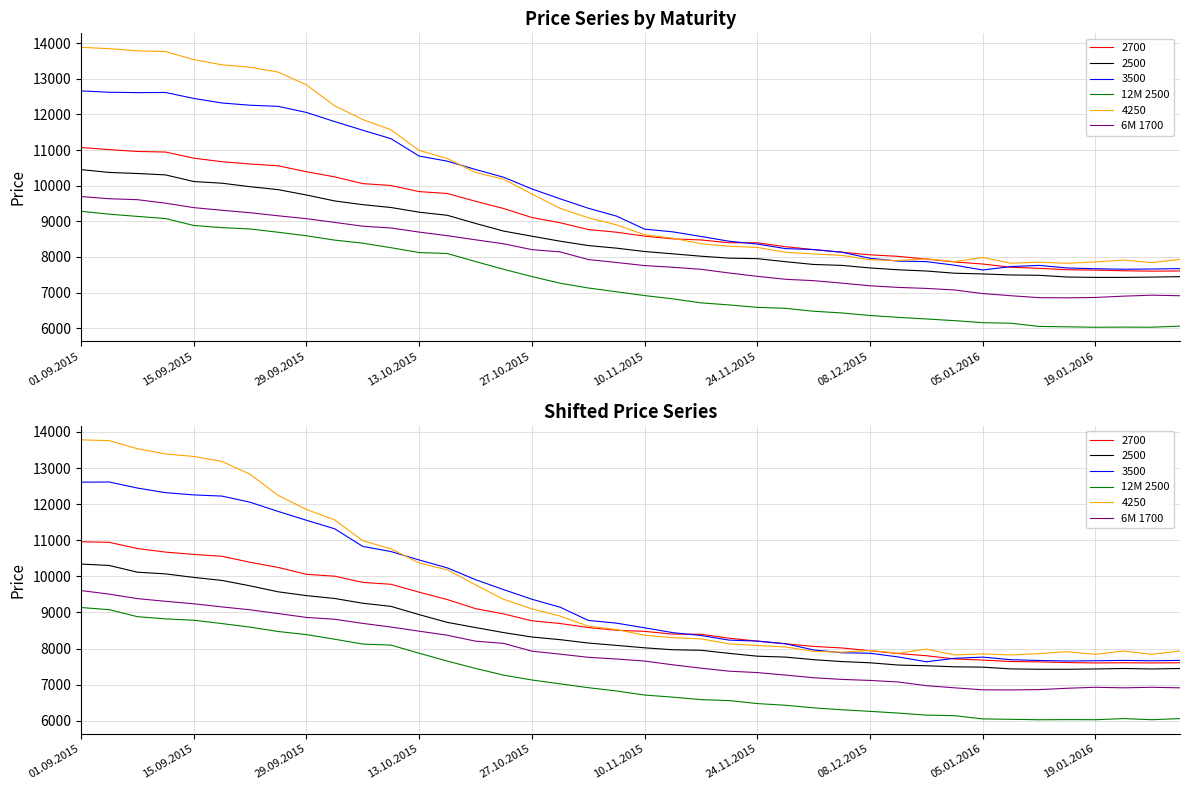

How many categories are shown in the chart?

40